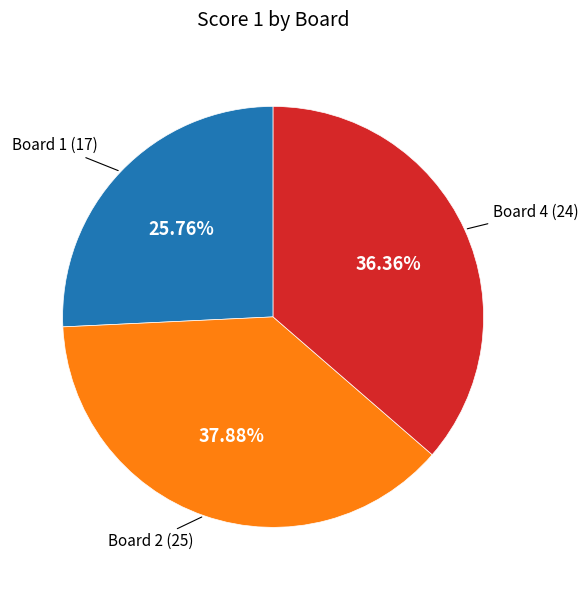

Is there a majority slice in this chart?

No